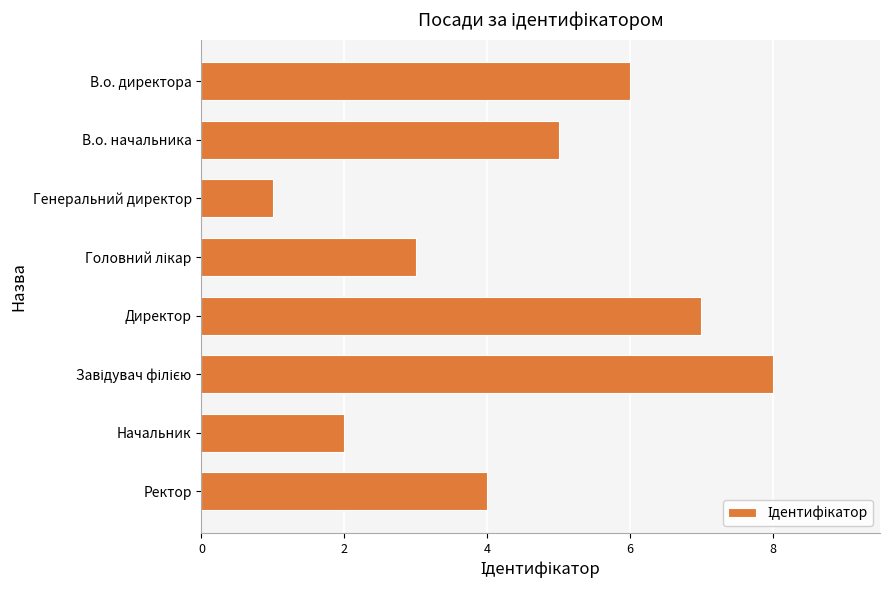

The value at Начальник is 1. True or false?

False